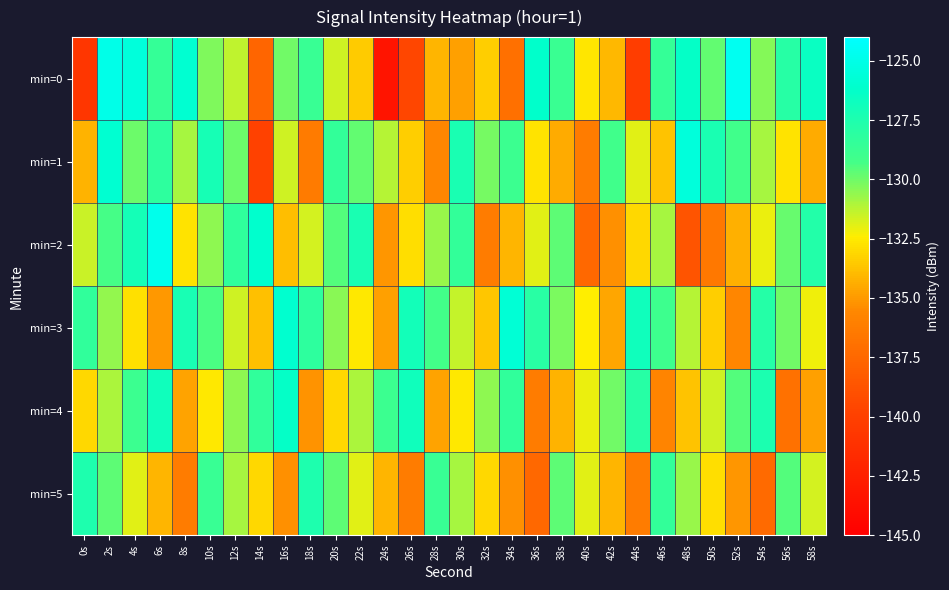

Which series has the widest spread of values?

min=0